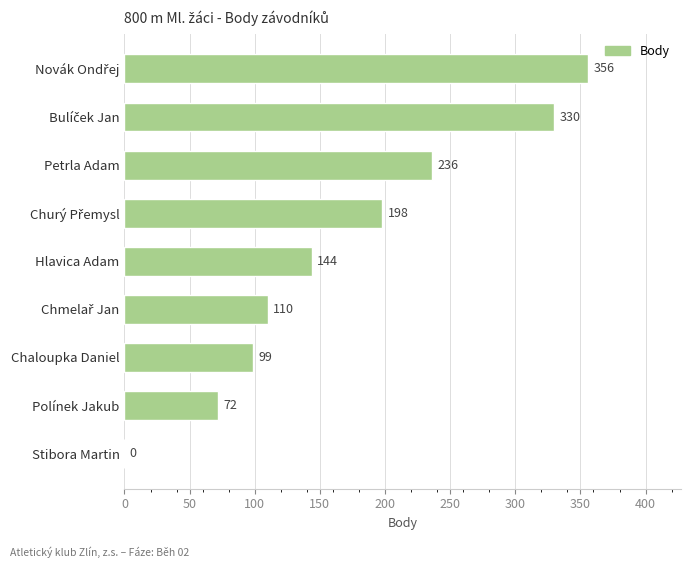

Is it true that the value at Stibora Martin is 136?

False